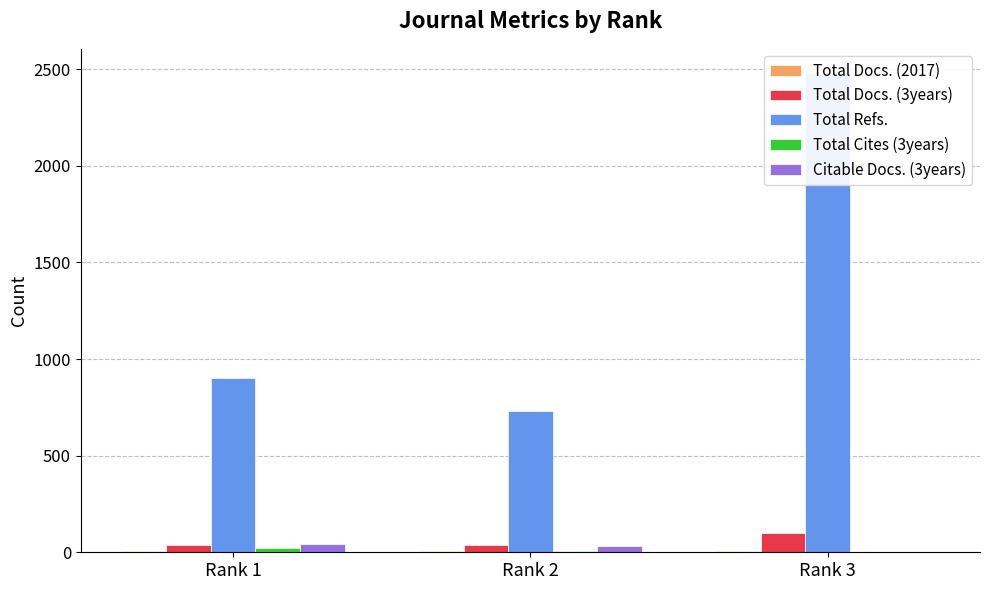

Reading left to right, list all the values displayed in this chart.

Total Docs. (2017): 9	9	8
Total Docs. (3years): 39	37	100
Total Refs.: 904	729	2481
Total Cites (3years): 21	8	0
Citable Docs. (3years): 41	34	0